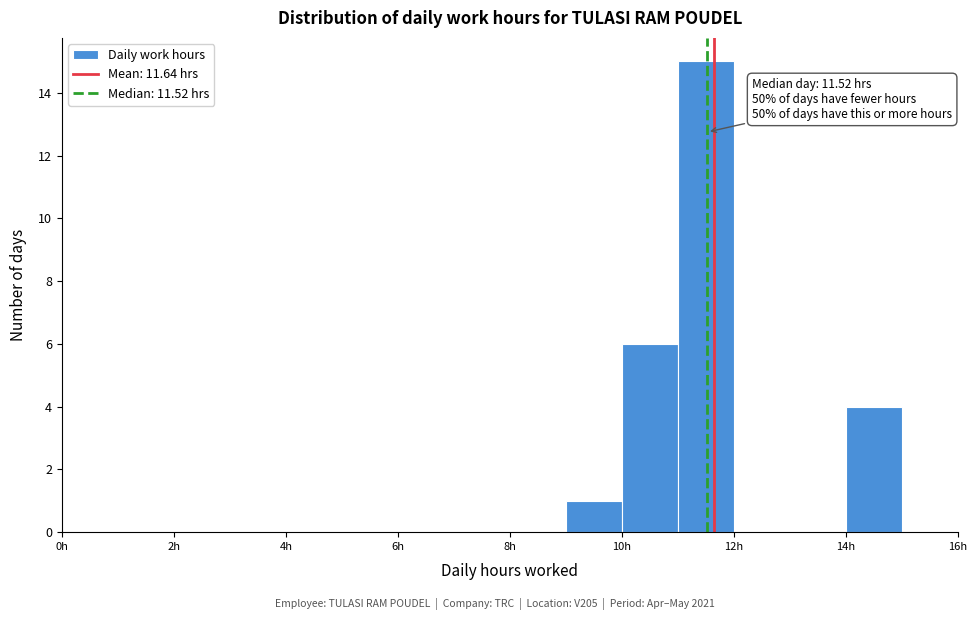

Which range on the x-axis has the tallest bar?

11 to 12